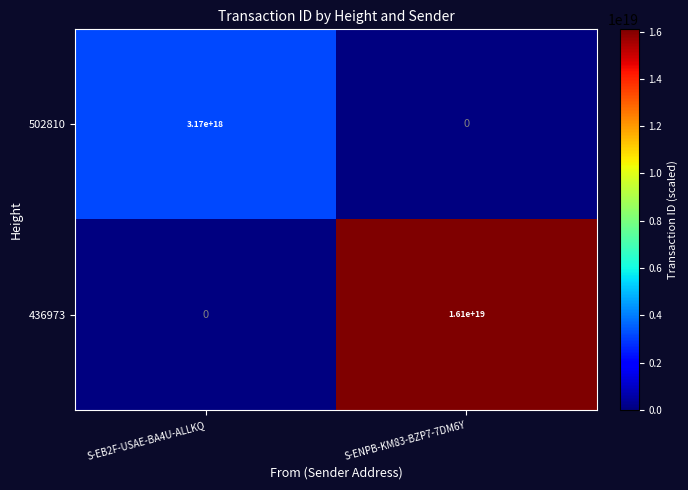

At which category does the chart reach its peak across all series?

S-ENPB-KM83-BZP7-7DM6Y